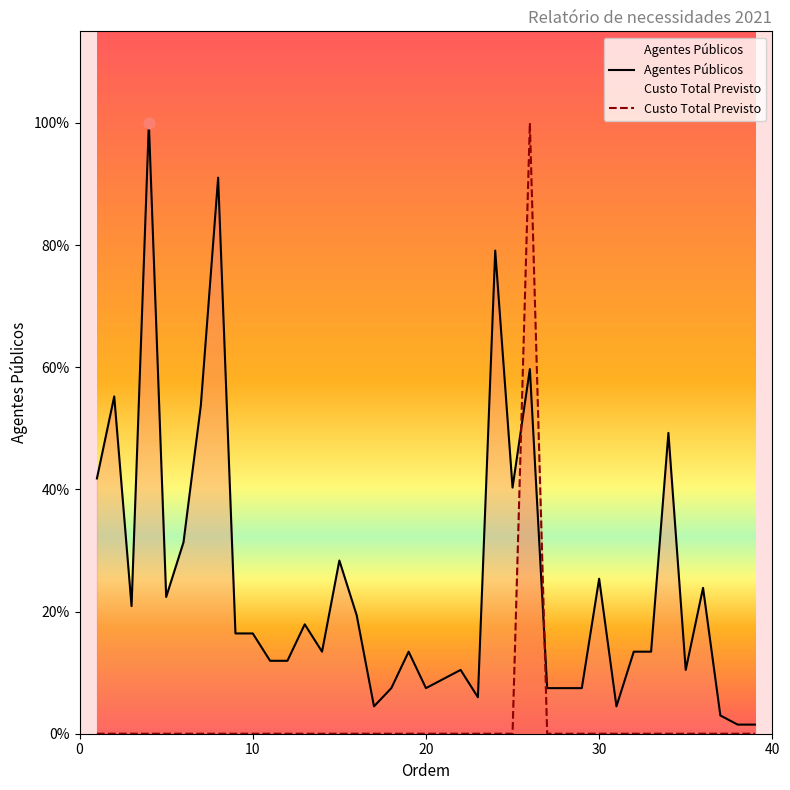

Is the value of Custo Total Previsto at 15 greater than the value of Agentes Públicos at 18?

No